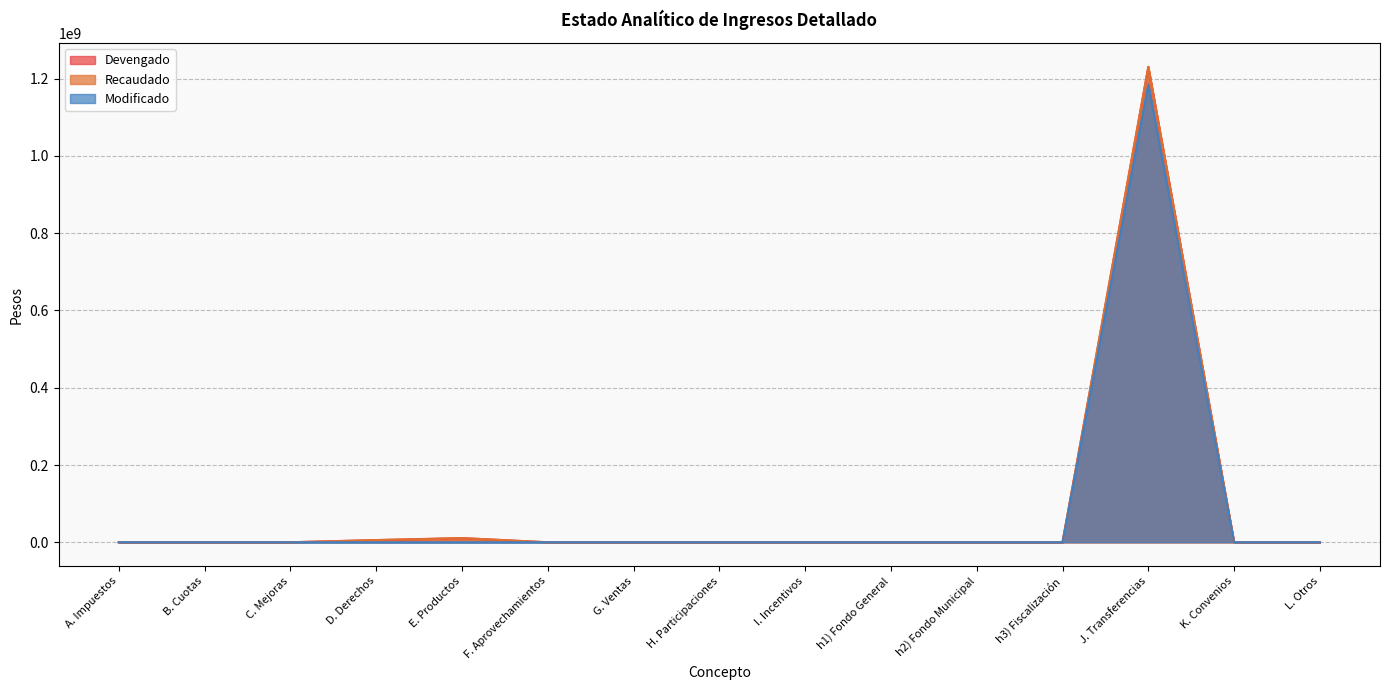

True or false: Recaudado and Modificado cross at least once.

False